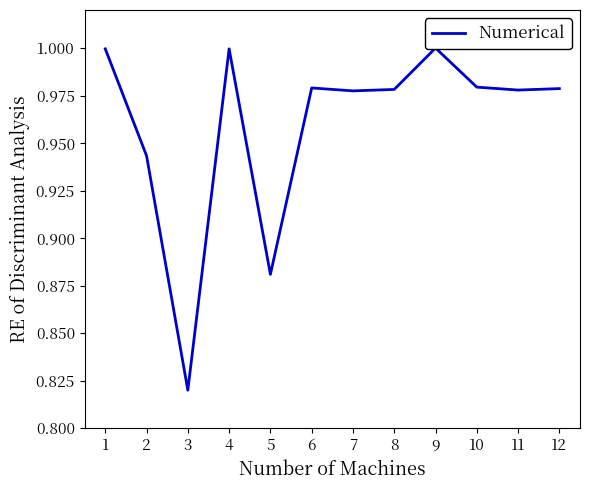

What is the change in value from 2 to 4?

+0.1